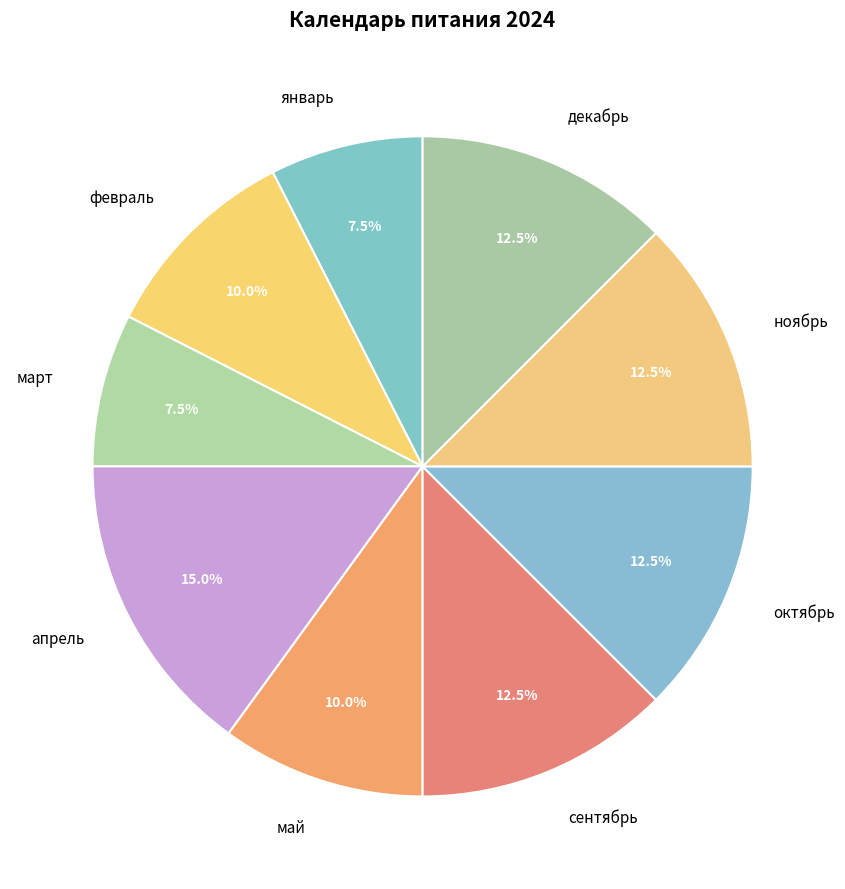

What percentage is the апрель slice, to the nearest percent?

15%